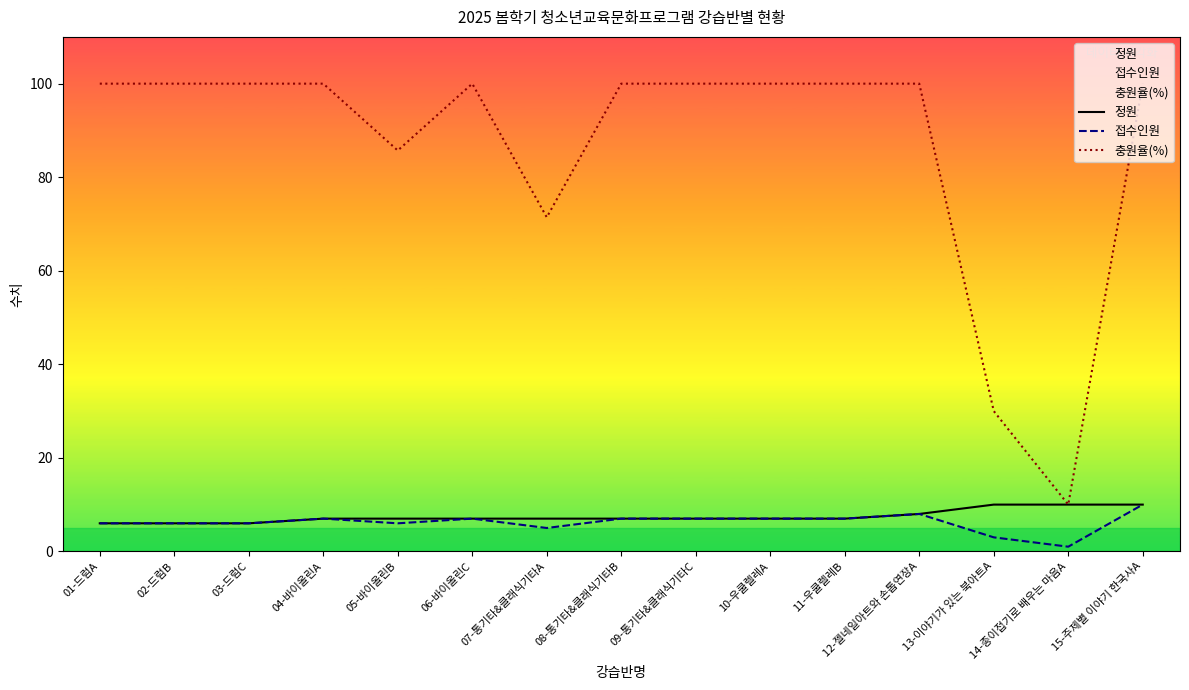

Where is 충원율(%) nearest to the value 55?

07-통기타&클래식기타A